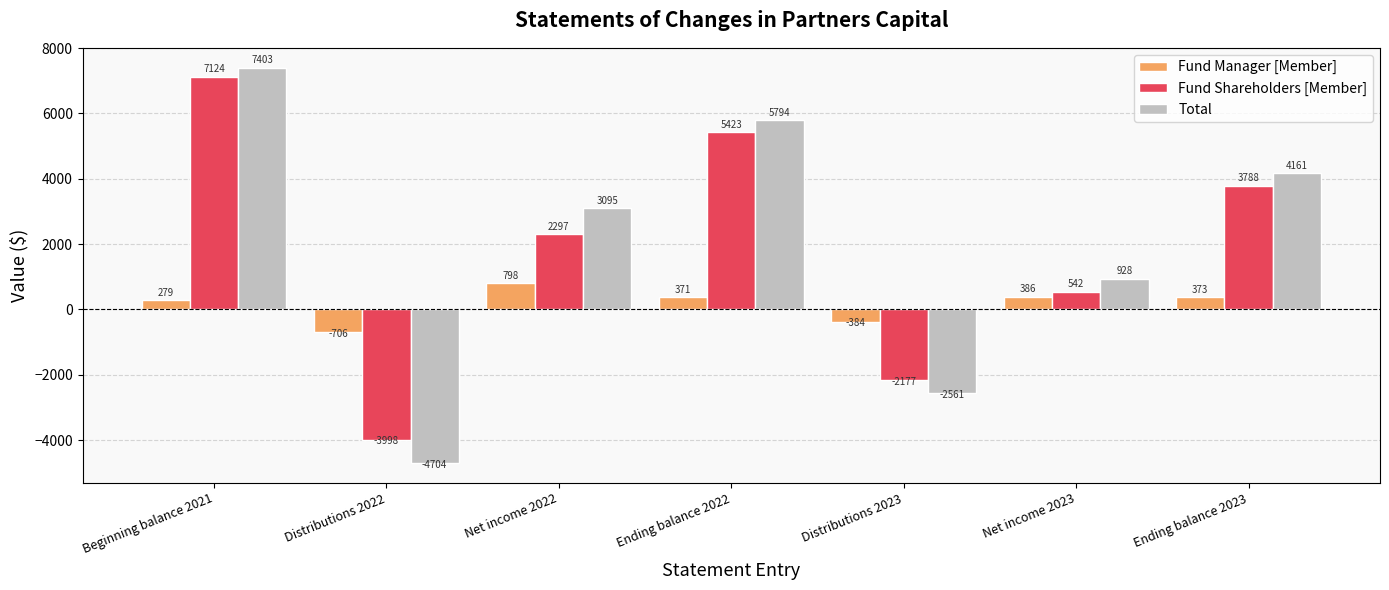

The value of Fund Shareholders [Member] at Beginning balance 2021 is 1568. True or false?

False